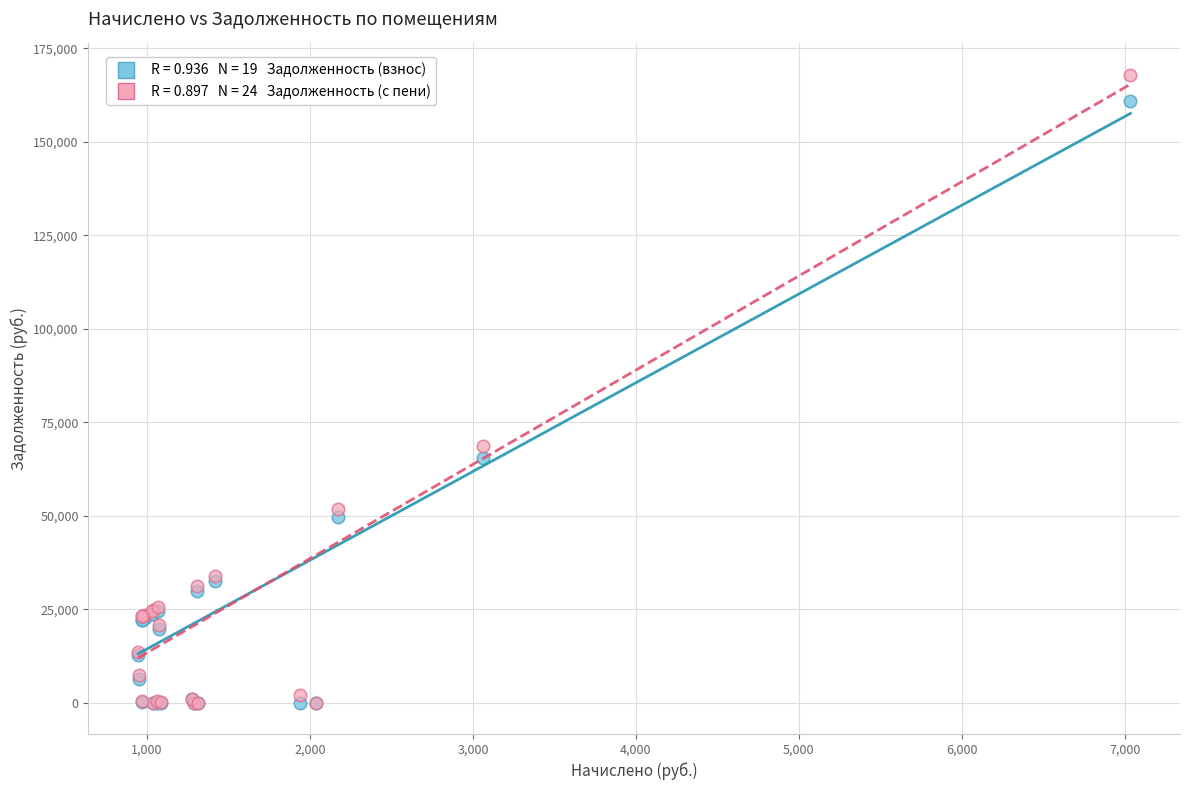

Across all series, what Y value is closest to 83955?

68527.5